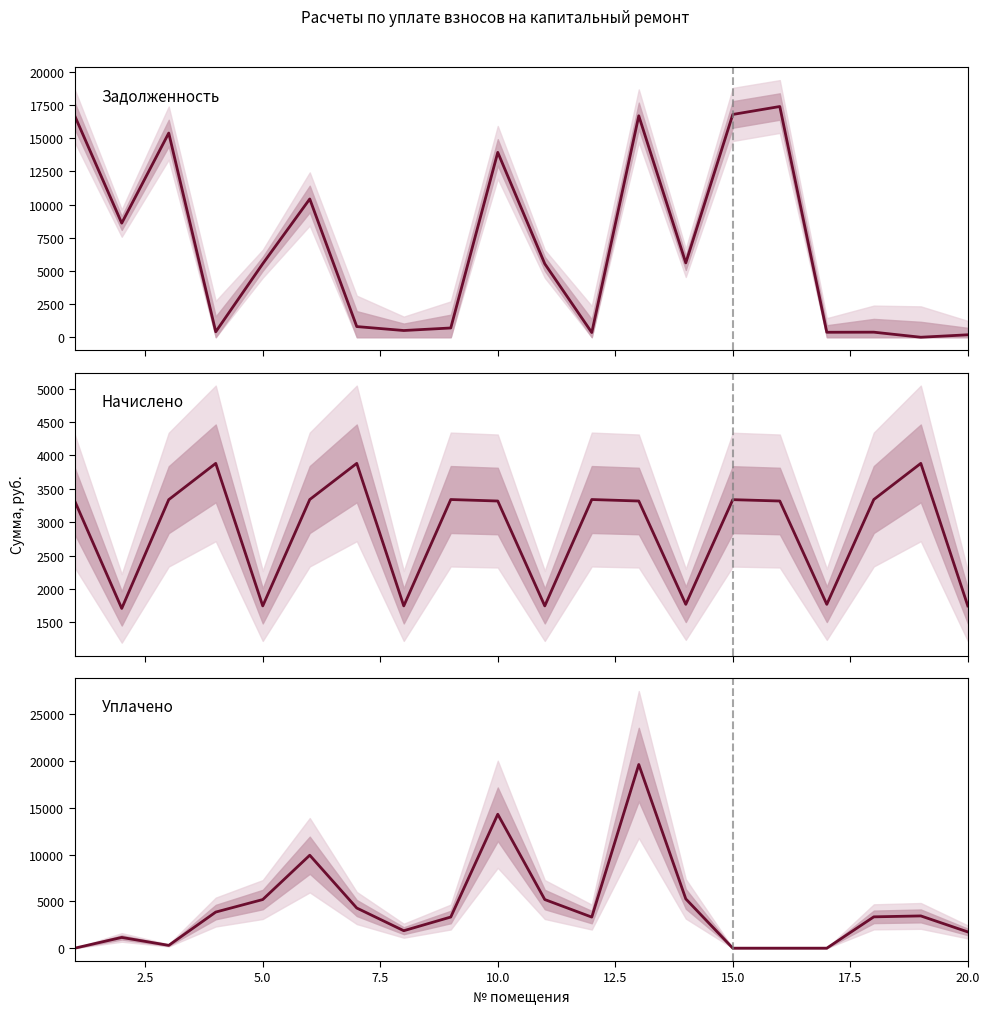

How many lines are shown in the chart?

3